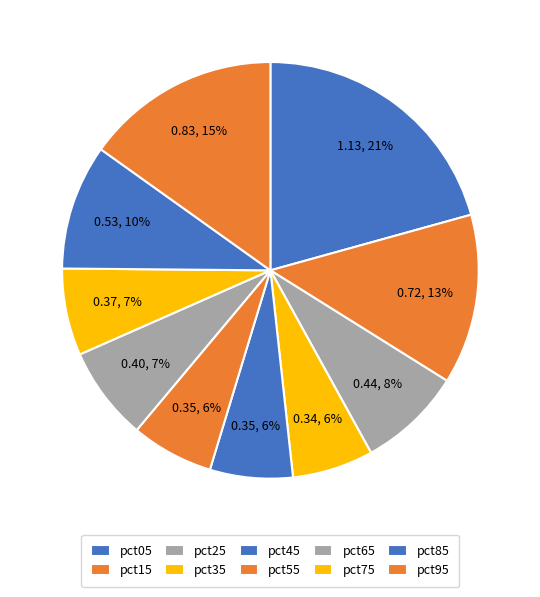

How many slices are in this pie chart?

10